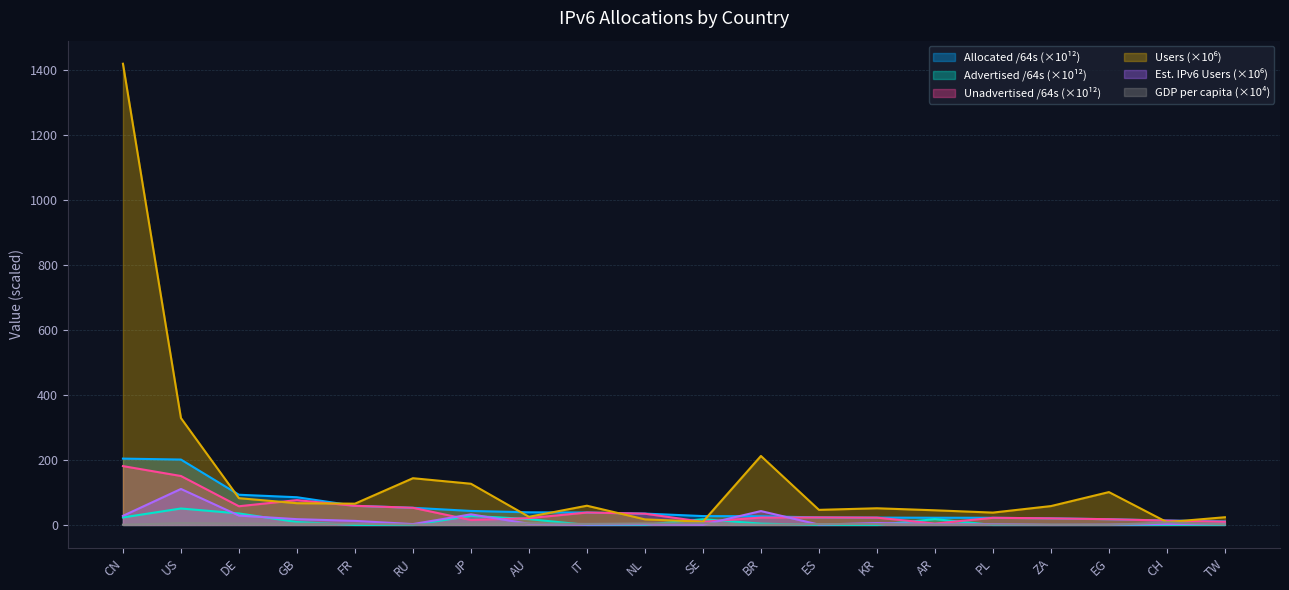

Reading right to left, list all the values displayed in this chart.

Allocated /64s: TW=10.8	CH=13.6	EG=17.6	ZA=20.3	PL=22.1	AR=22.2	KR=22.6	ES=23.2	BR=26.7	SE=27.3	NL=34.9	IT=38.3	AU=38.9	JP=43.1	RU=52.8	FR=59.0	GB=85.3	DE=93.0	US=201.3	CN=204.3
Advertised /64s: TW=1.0	CH=0.3	EG=0.0	ZA=0.0	PL=0.0	AR=17.9	KR=0.1	ES=0.0	BR=4.0	SE=17.6	NL=0.2	IT=0.1	AU=18.0	JP=28.0	RU=0.0	FR=0.1	GB=8.9	DE=35.4	US=50.6	CN=23.1
Unadvertised /64s: TW=9.8	CH=13.3	EG=17.6	ZA=20.3	PL=22.0	AR=4.3	KR=22.5	ES=23.2	BR=22.7	SE=9.7	NL=34.7	IT=38.3	AU=20.9	JP=15.1	RU=52.8	FR=58.9	GB=76.4	DE=57.6	US=150.7	CN=181.2
Users: TW=23.8	CH=8.6	EG=101.2	ZA=58.1	PL=38.0	AR=45.1	KR=51.3	ES=46.4	BR=212.4	SE=10.1	NL=17.1	IT=59.2	AU=25.1	JP=126.9	RU=143.9	FR=65.5	GB=67.0	DE=82.4	US=329.1	CN=1420.1
Est. IPv6 Users: TW=2.8	CH=2.9	EG=0.7	ZA=0.2	PL=2.4	AR=2.5	KR=5.8	ES=1.1	BR=42.7	SE=0.8	NL=2.1	IT=0.8	AU=3.7	JP=32.6	RU=2.6	FR=12.5	GB=17.8	DE=28.8	US=110.8	CN=28.0
GDP per capita: TW=2.2	CH=7.8	EG=0.3	ZA=0.5	PL=1.2	AR=1.2	KR=2.7	ES=2.7	BR=0.8	SE=5.1	NL=4.5	IT=3.1	AU=4.8	JP=3.9	RU=0.9	FR=3.8	GB=4.0	DE=4.2	US=5.7	CN=0.8